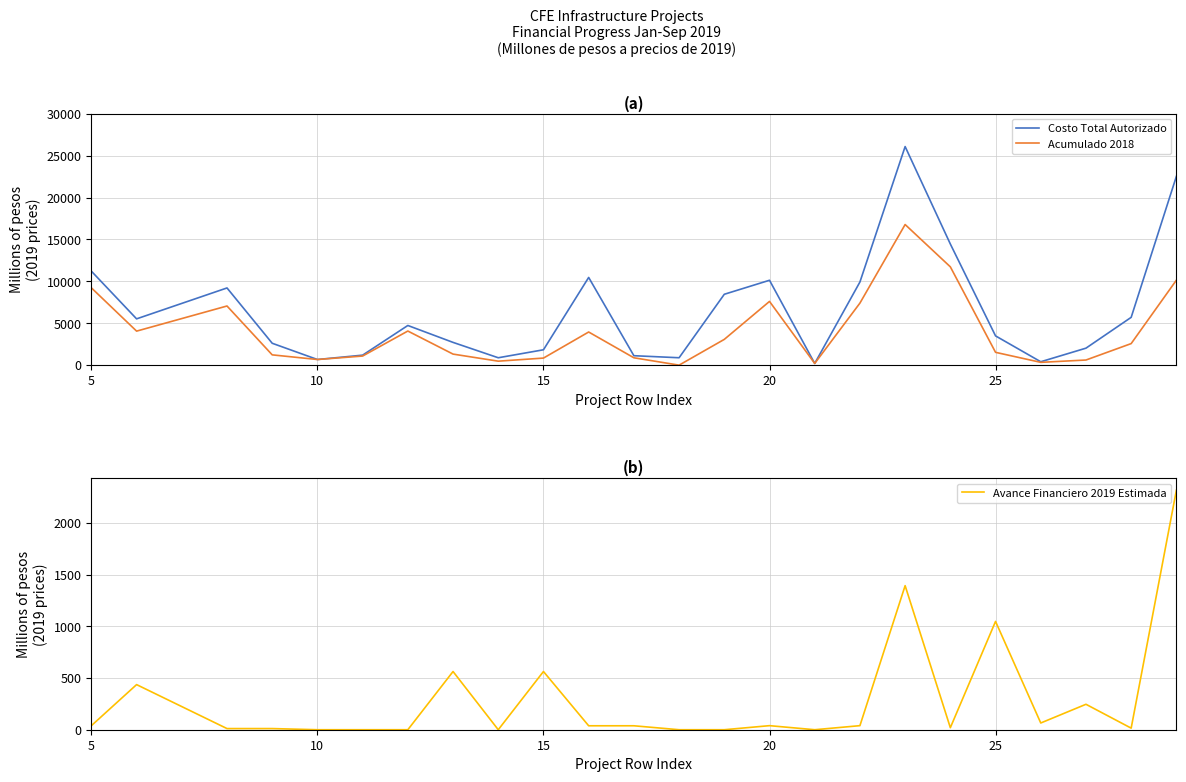

What is the maximum value for Costo Total Autorizado?

26081.2